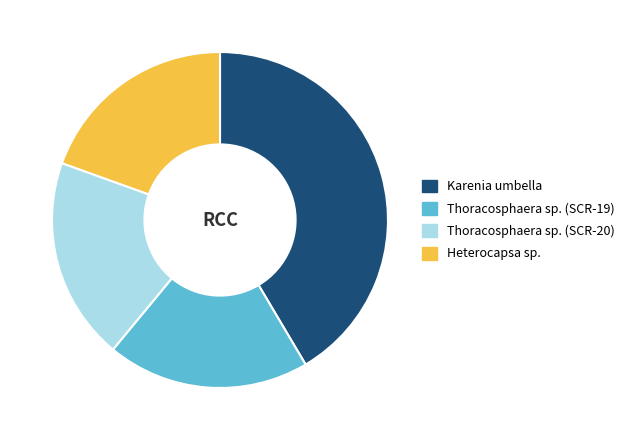

Is it true that Thoracosphaera sp. (SCR-20) is 29% of the pie?

False